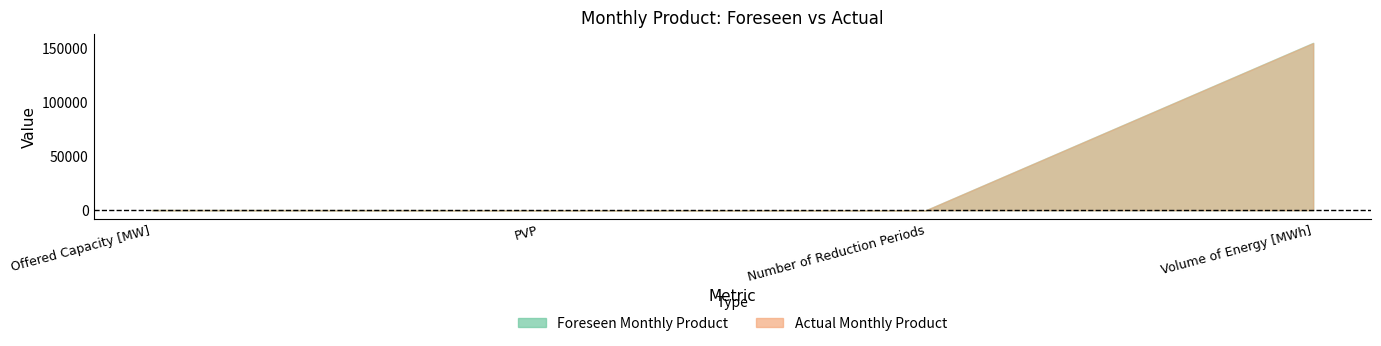

What is the label of the 4th point from the right?

Offered Capacity [MW]